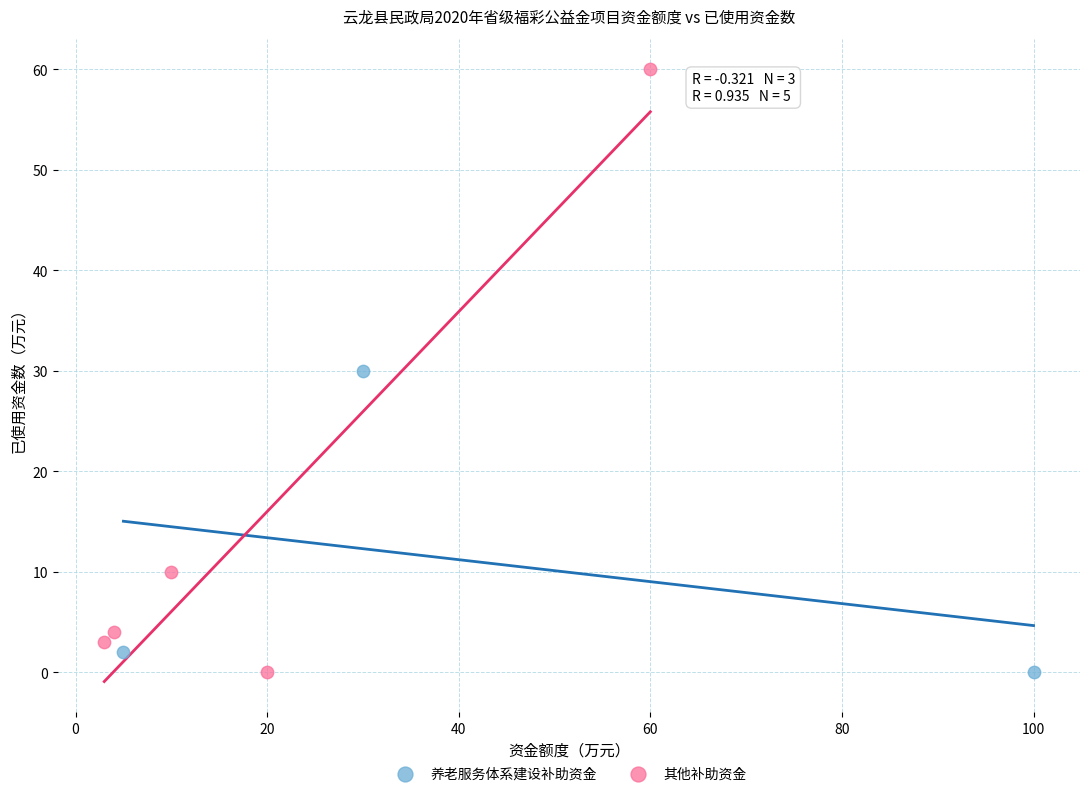

Which series reaches the maximum Y coordinate?

其他补助资金